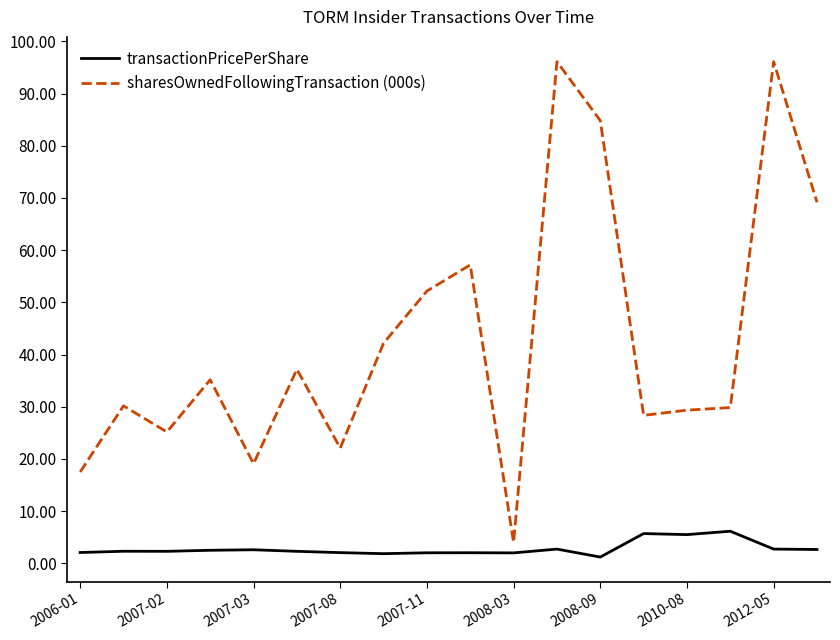

Which series has the largest total across all categories?

sharesOwnedFollowingTransaction (000s)